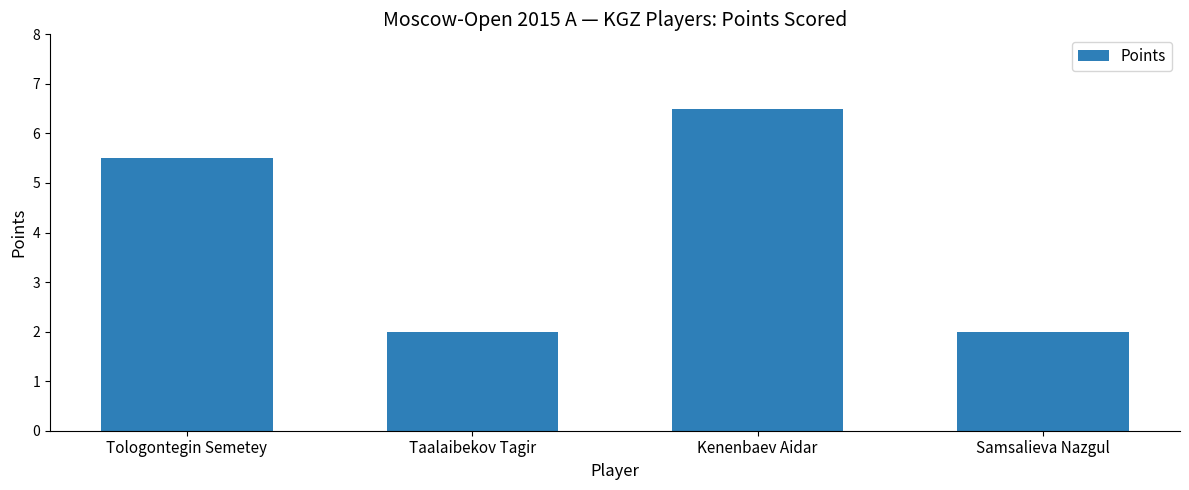

What is the difference between the values at Samsalieva Nazgul and Kenenbaev Aidar?

4.5